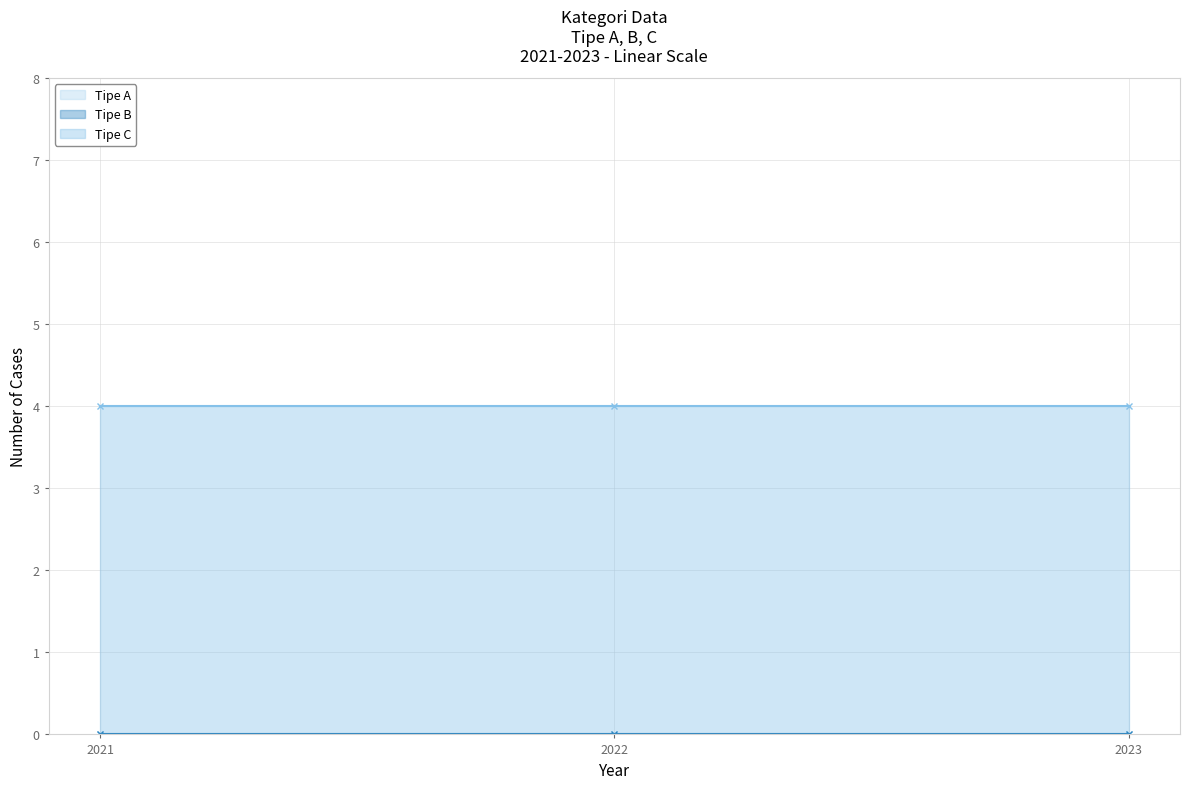

How many series are shown in this chart?

3